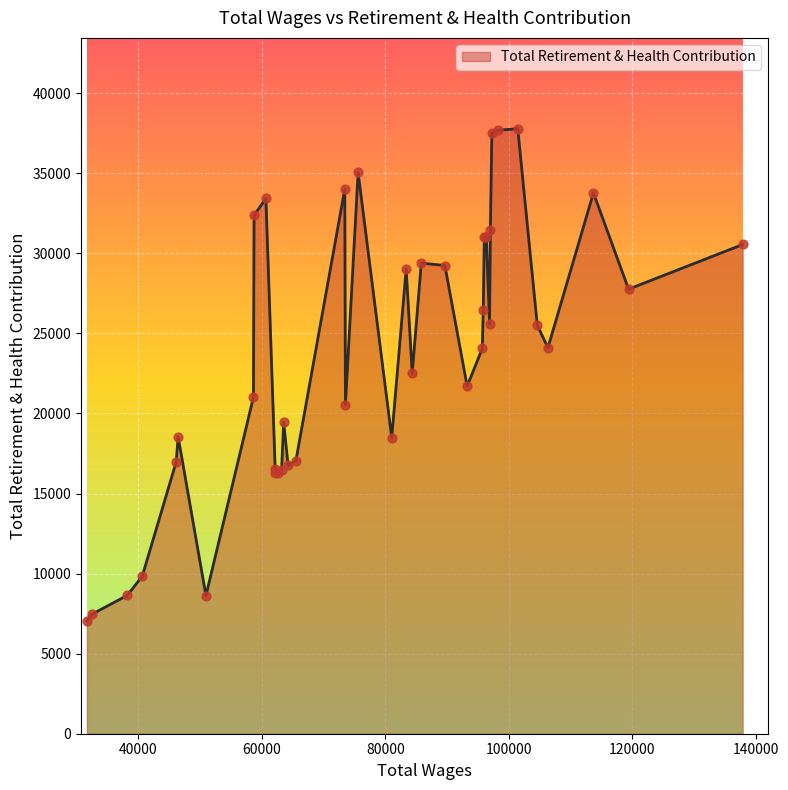

What is the difference between the maximum and minimum values?

30733